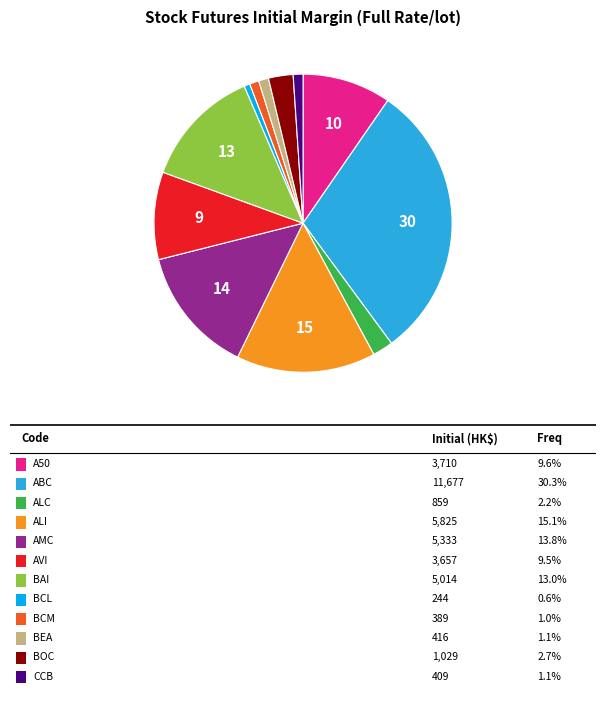

Does any single category account for the majority?

No